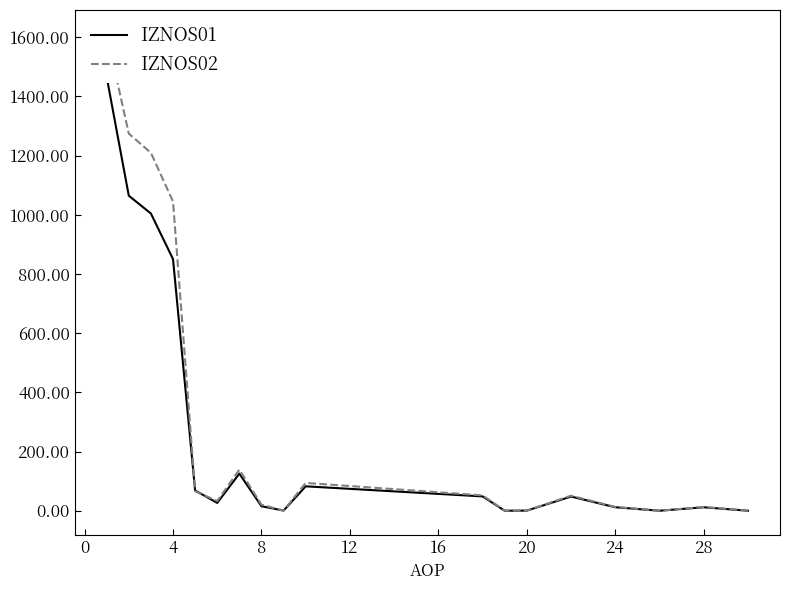

Is this an area chart (filled region under the line)?

No